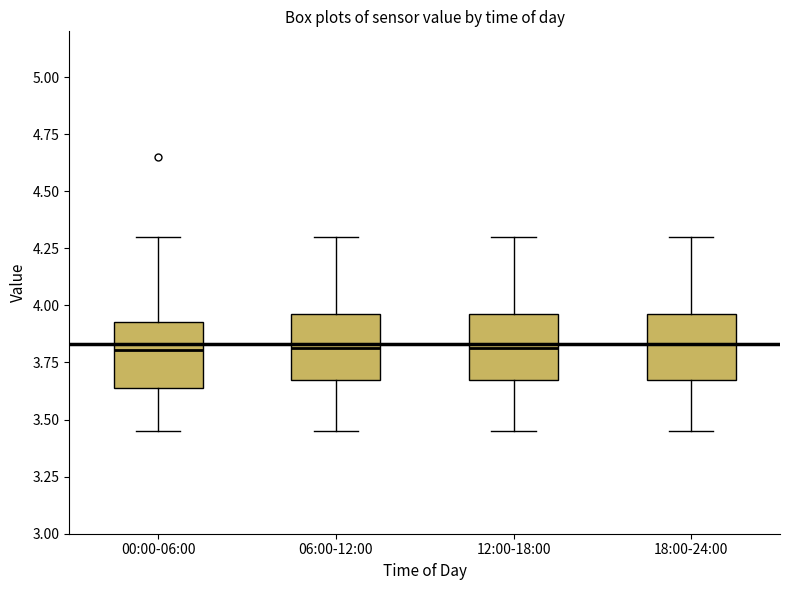

Reading left to right, transcribe this box plot: for each box, give where its median line is, the range the box spans, and where its two whiskers end, as read against the y-axis. The values are not printed on the chart, so give them approximately, as read against the axis.

00:00-06:00: median 3.80, box 3.65 to 3.95, whiskers 3.45 to 4.30
06:00-12:00: median 3.80, box 3.65 to 3.95, whiskers 3.45 to 4.30
12:00-18:00: median 3.80, box 3.65 to 3.95, whiskers 3.45 to 4.30
18:00-24:00: median 3.85, box 3.65 to 3.95, whiskers 3.45 to 4.30